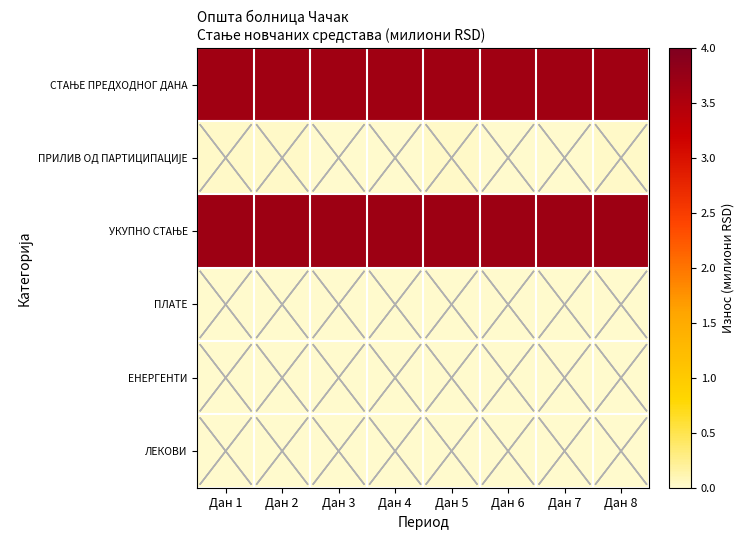

How many data points does each series have?

8